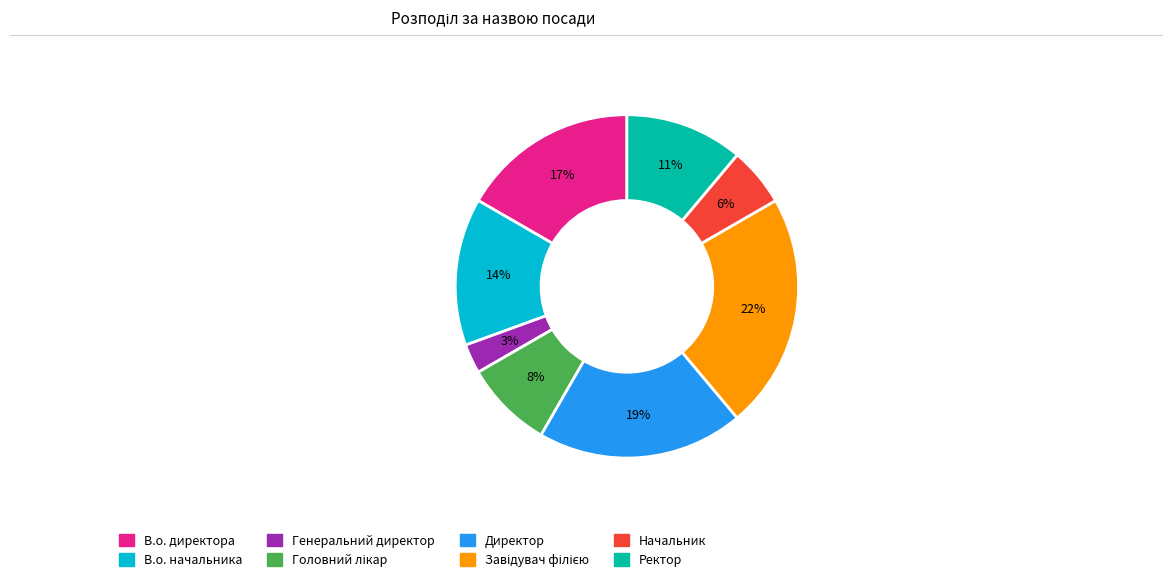

Do Директор and Ректор together represent more than half of the pie?

No